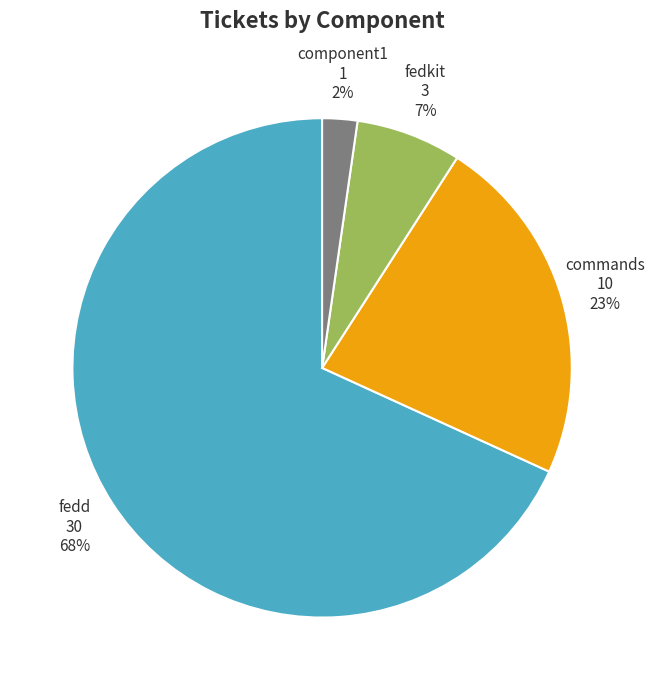

Is there a majority slice in this chart?

Yes